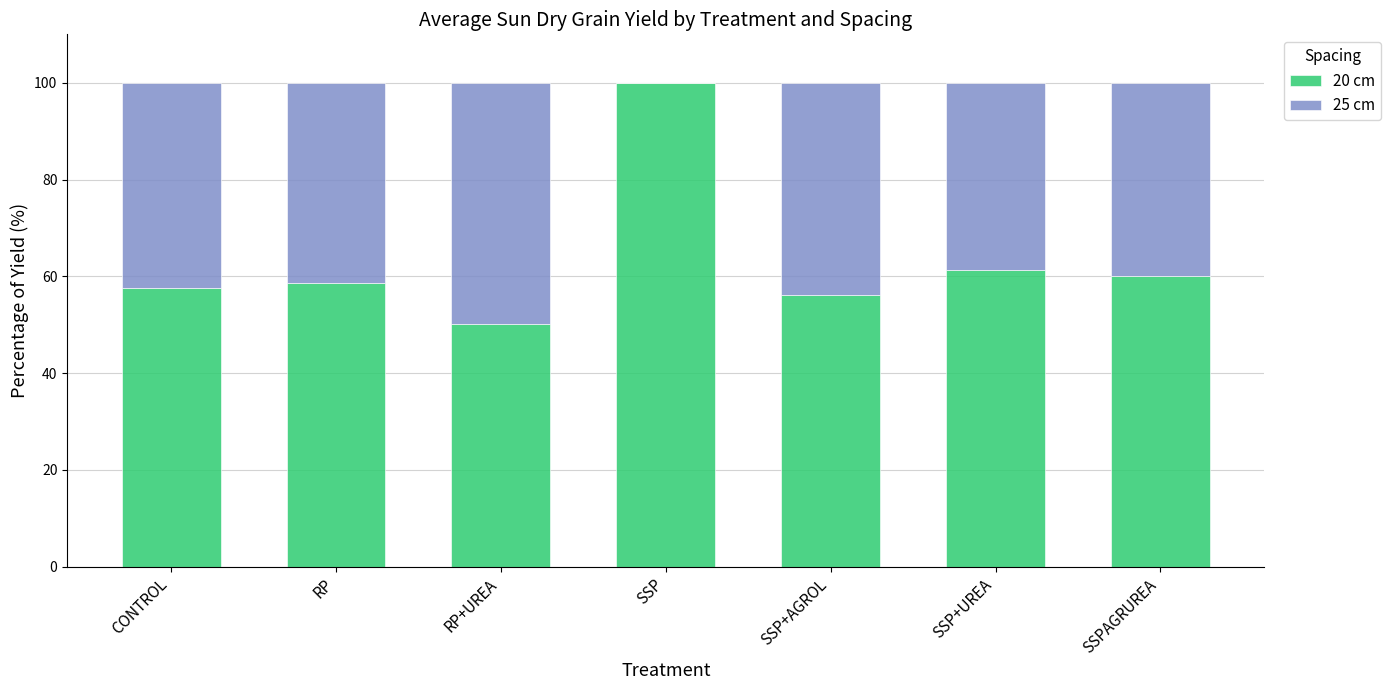

What is the approximate value of 20 cm at SSPAGRUREA?

60.0